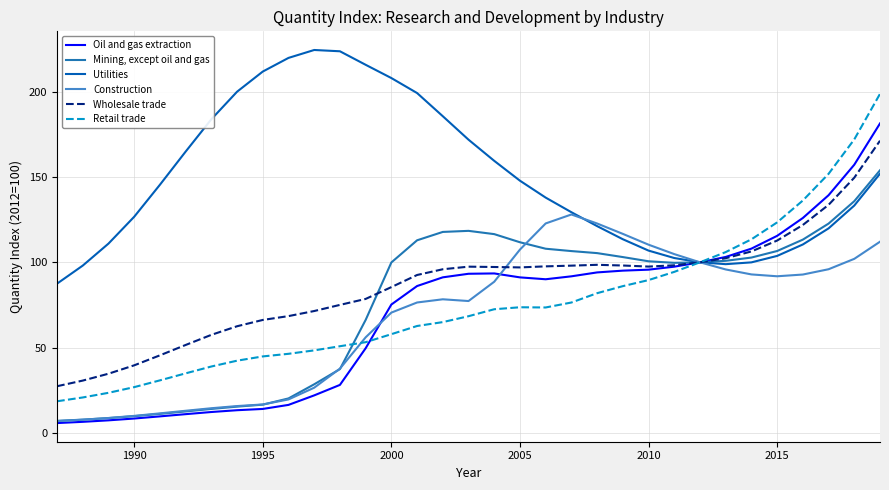

What is the highest value of the Utilities series?

224.5